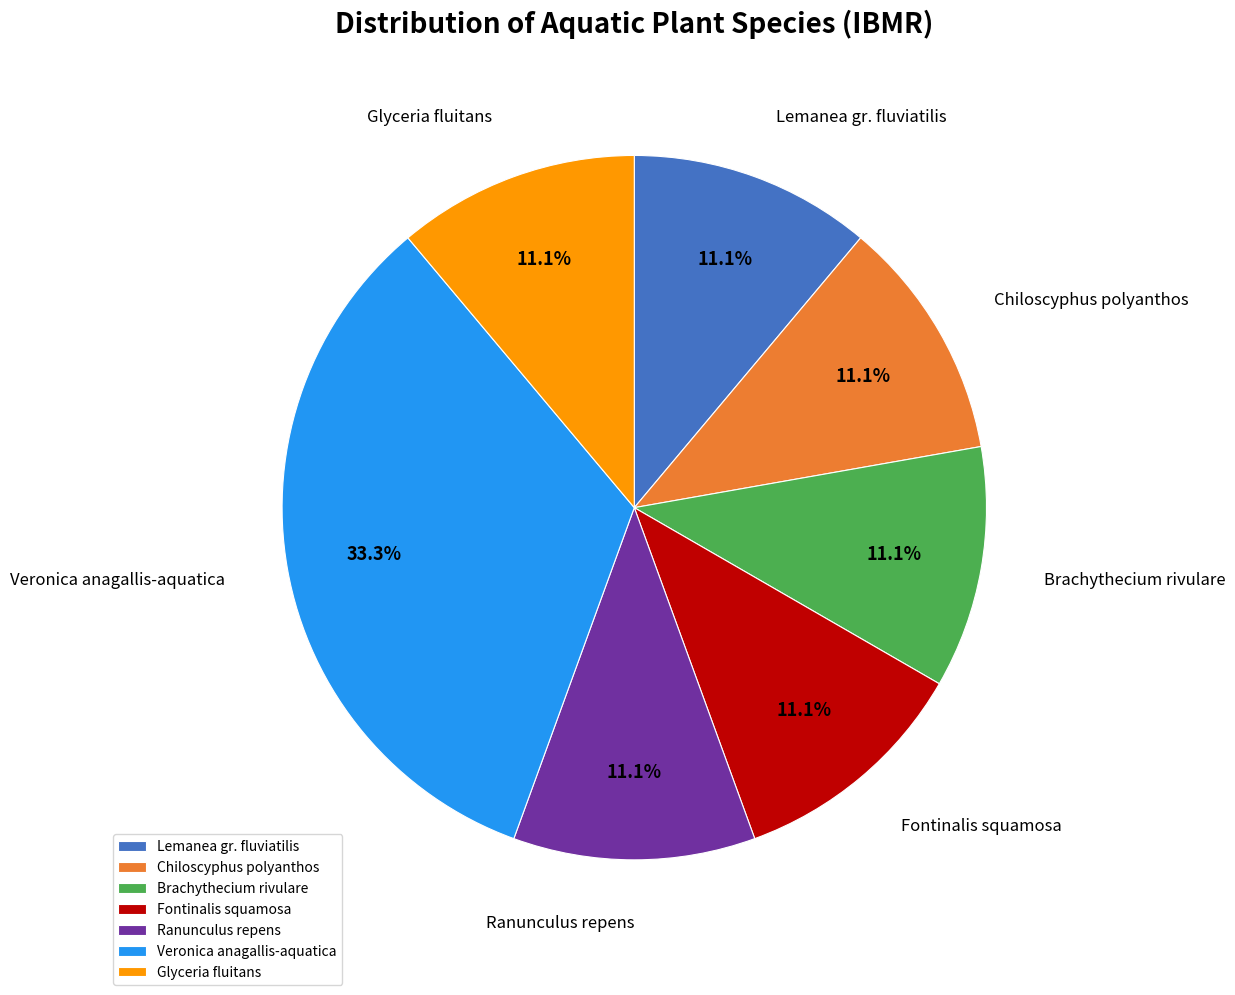

What is the largest slice in the pie chart?

Veronica anagallis-aquatica